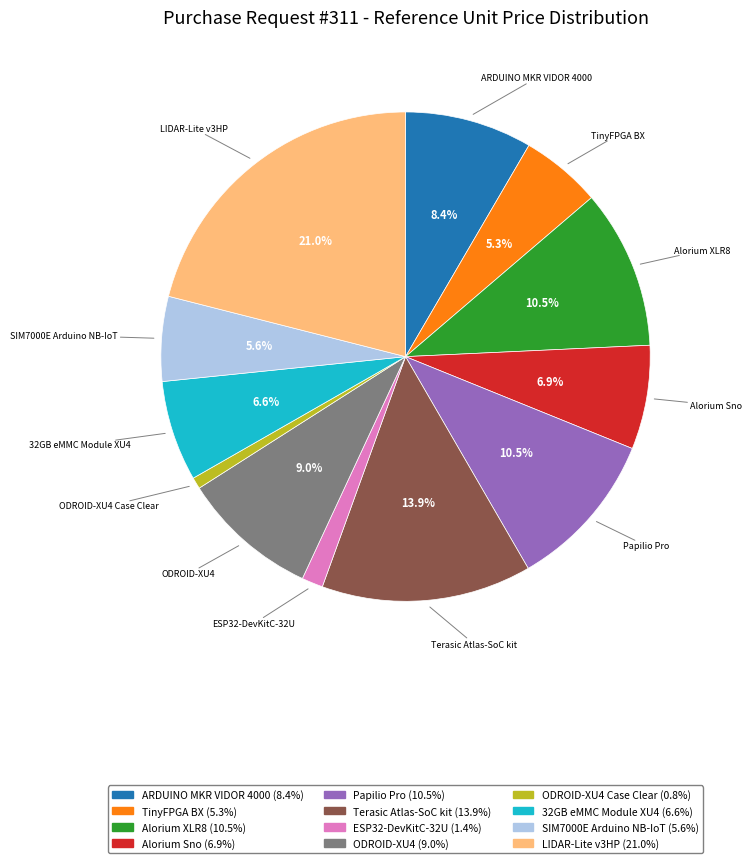

Which has a higher value, ESP32-DevKitC-32U or TinyFPGA BX?

TinyFPGA BX